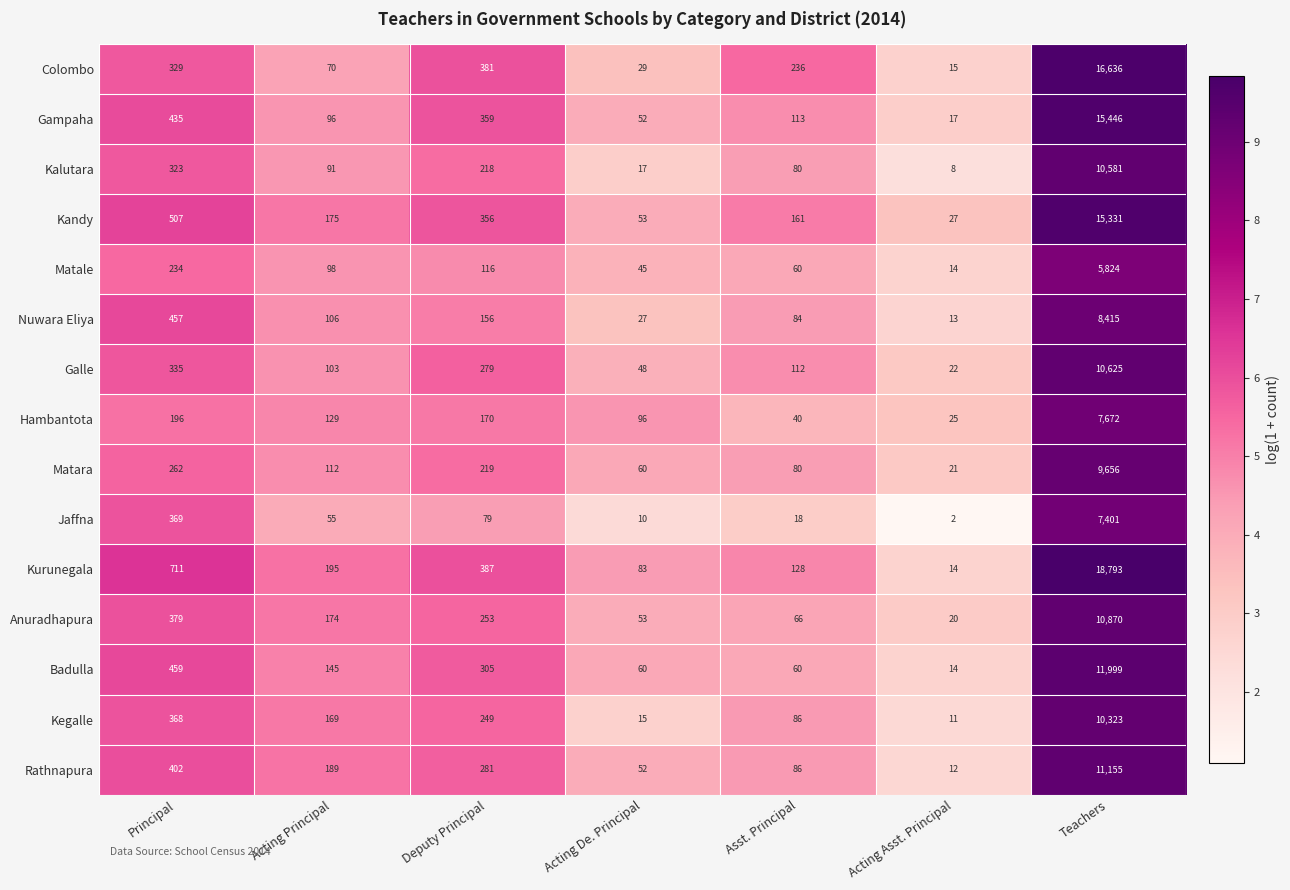

Is it true that Kandy equals 53 at Acting De. Principal?

True